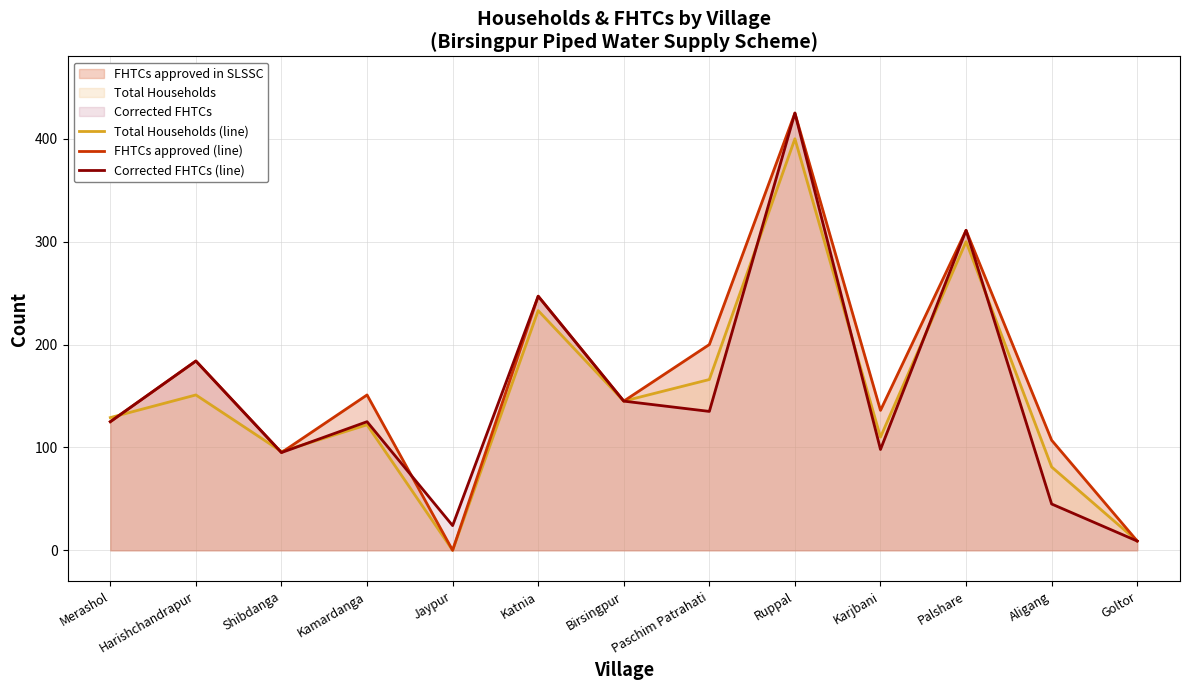

What is the total value across all series at Goltor?

27